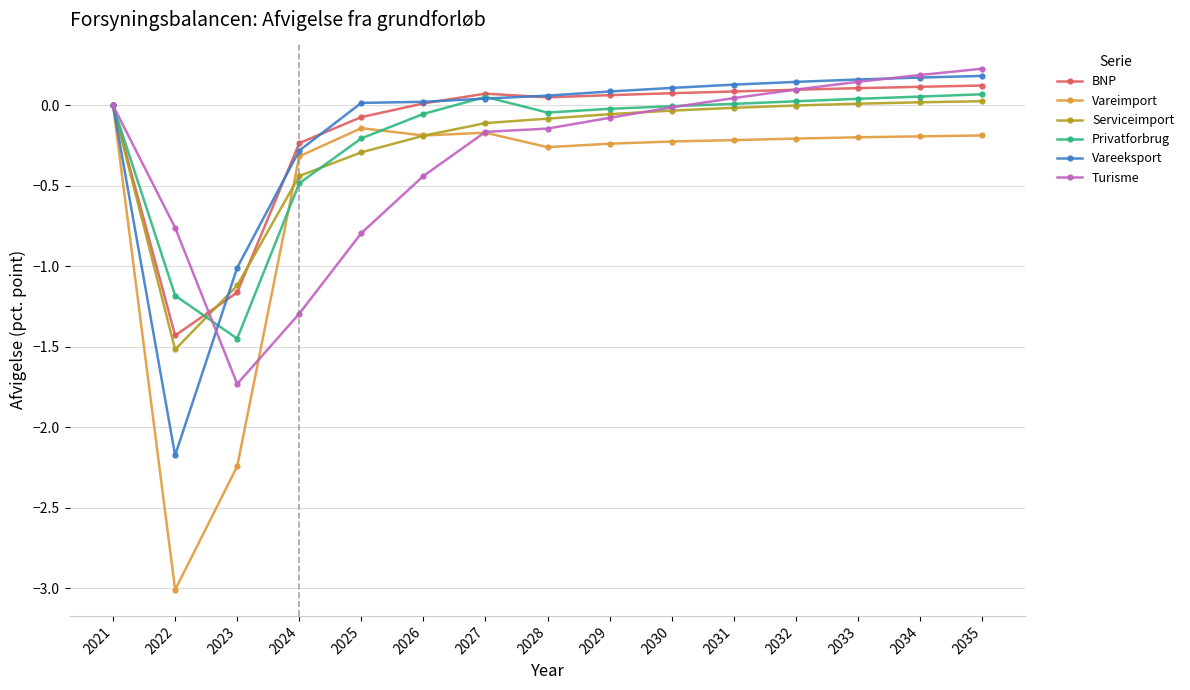

What is the total value across all series at 2023?

-8.7